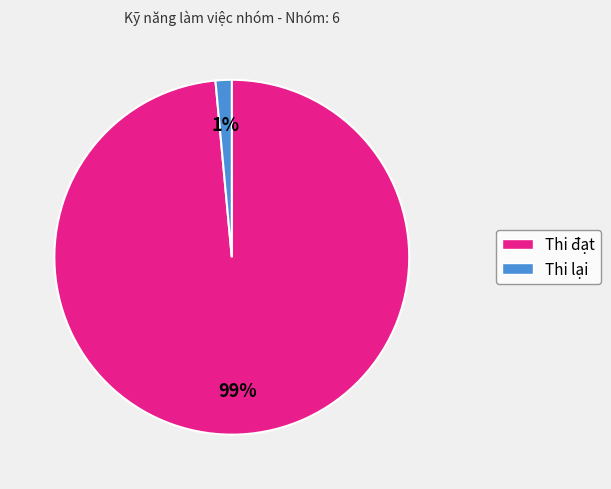

Is the sum of Thi đạt and Thi lại greater than half?

Yes